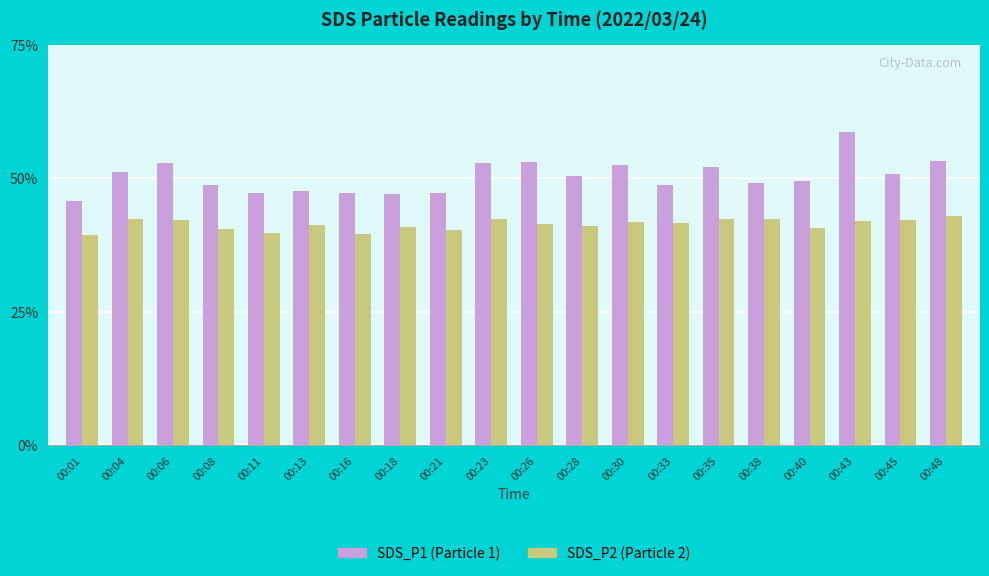

What is the spread (max minus min) of values at 00:35?

9.6